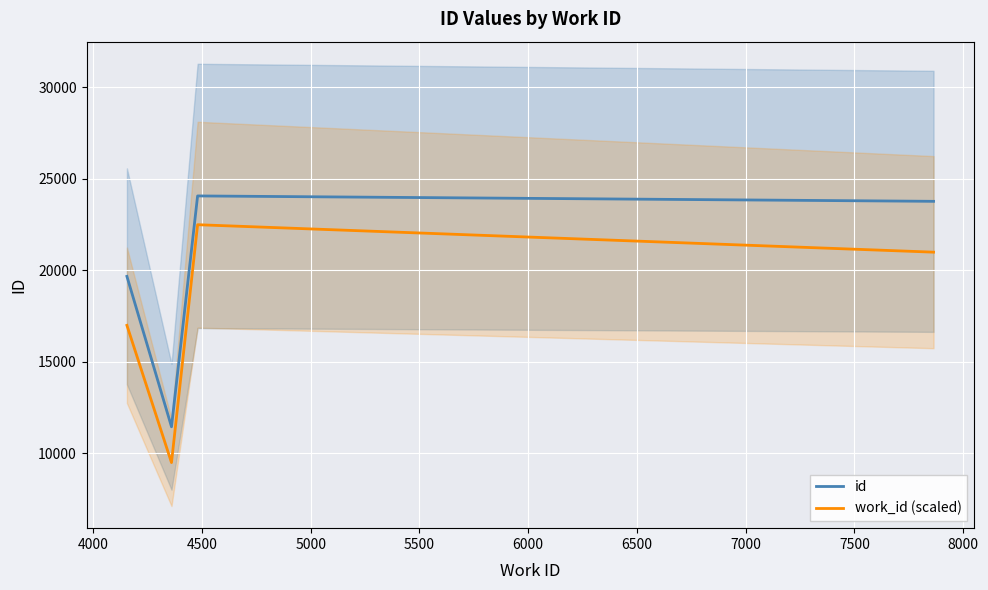

True or false: id and work_id (scaled) cross at least once.

False